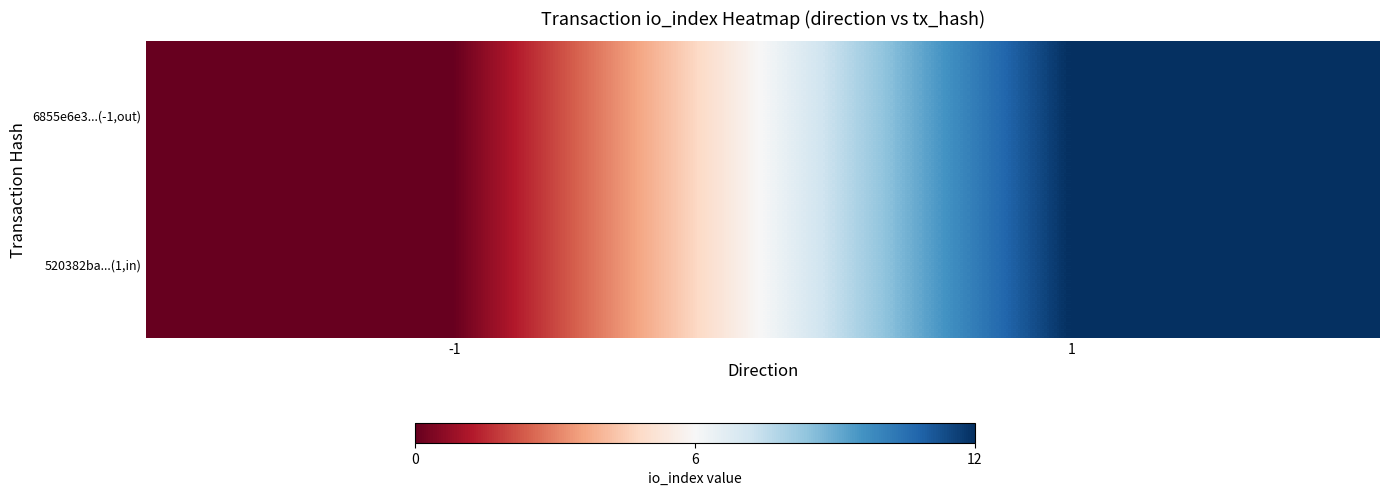

What is the greatest value displayed?

1